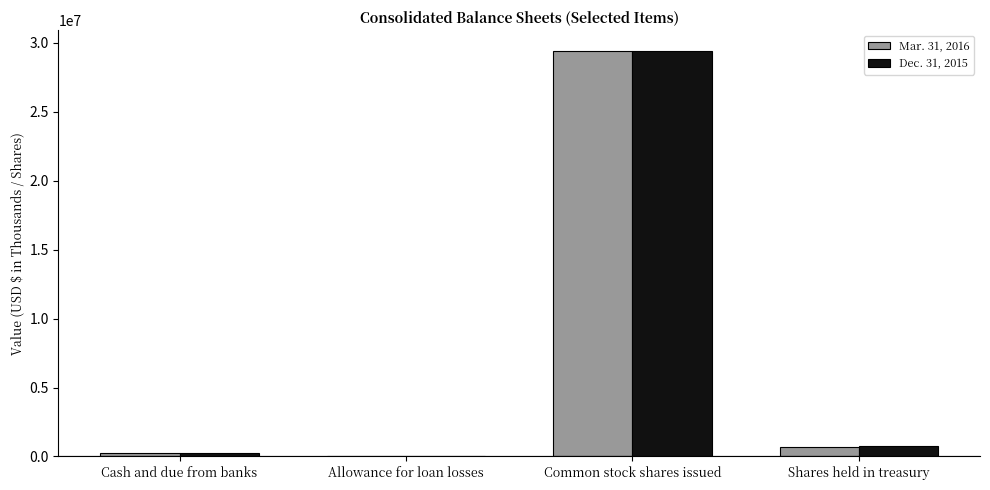

What value does the Dec. 31, 2015 series have at Cash and due from banks, to the nearest 50?

250400